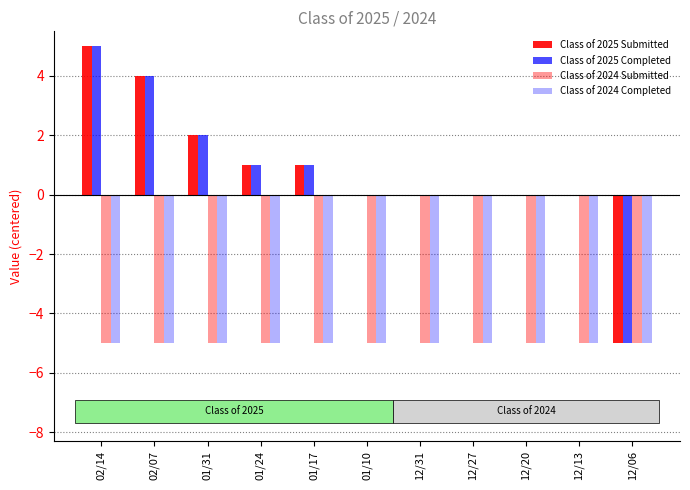

How many Class of 2025 Completed values are between 0 and 2?

8